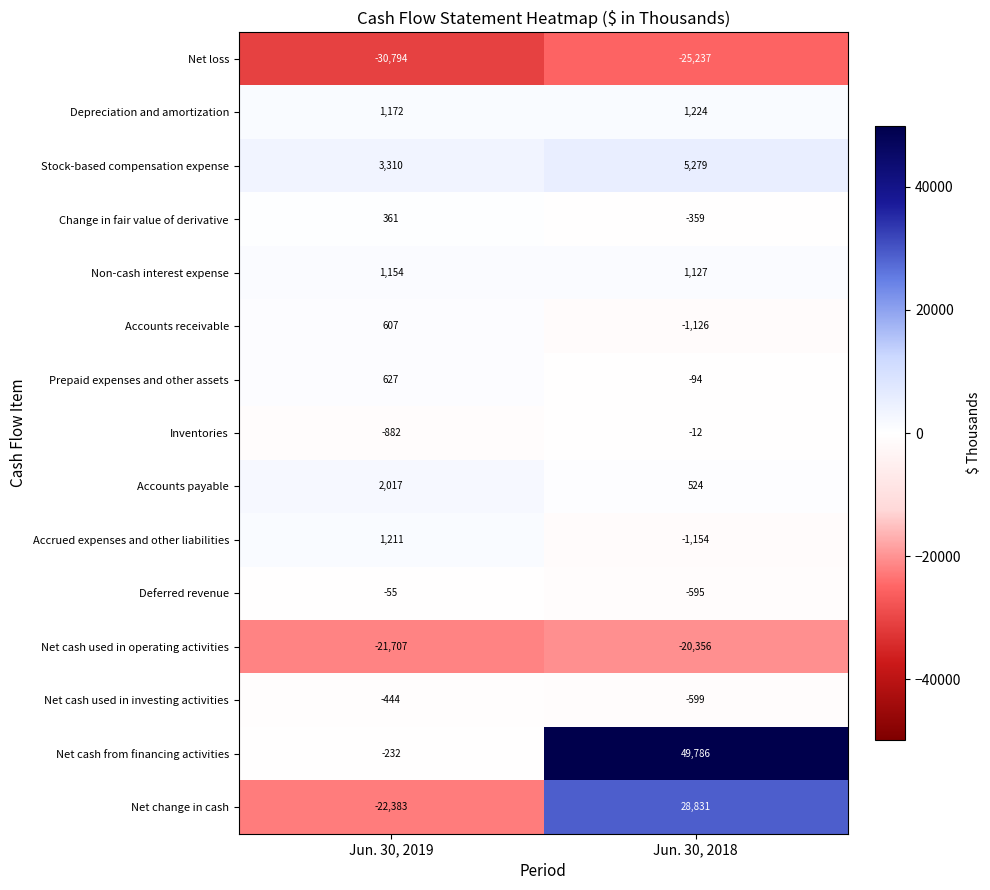

What is the difference between the maximum and minimum values in the Change in fair value of derivative series?

720